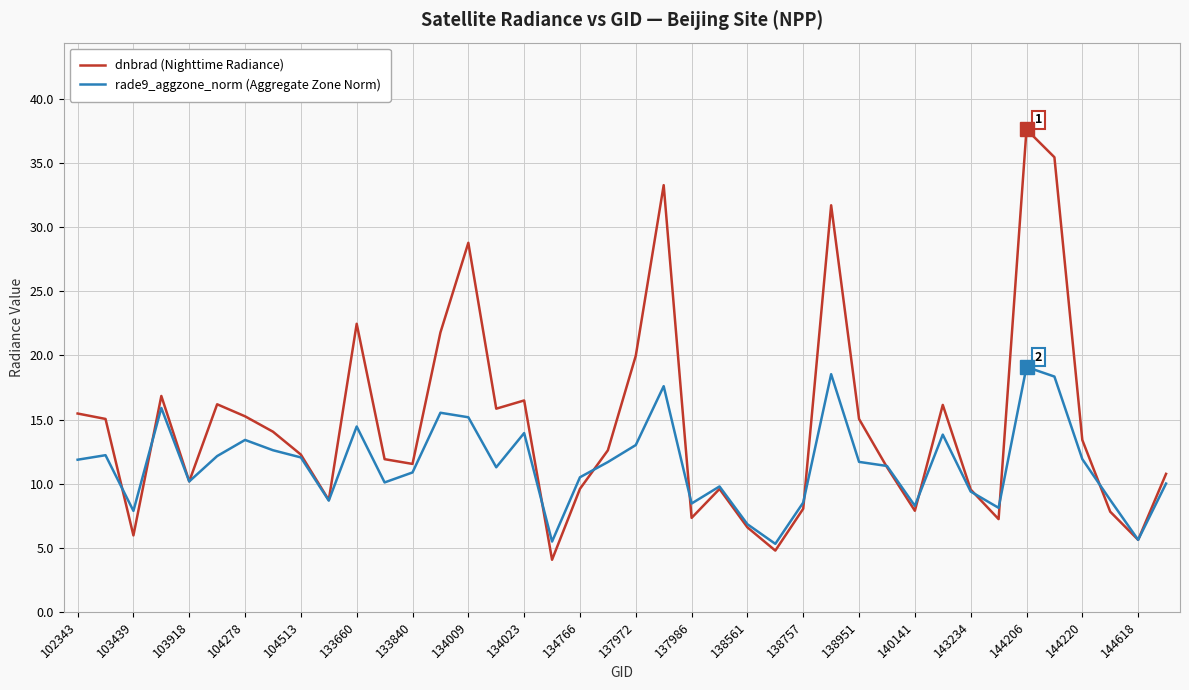

In dnbrad (Nighttime Radiance), how many points are higher than both neighbors (excluding endpoints)?

10